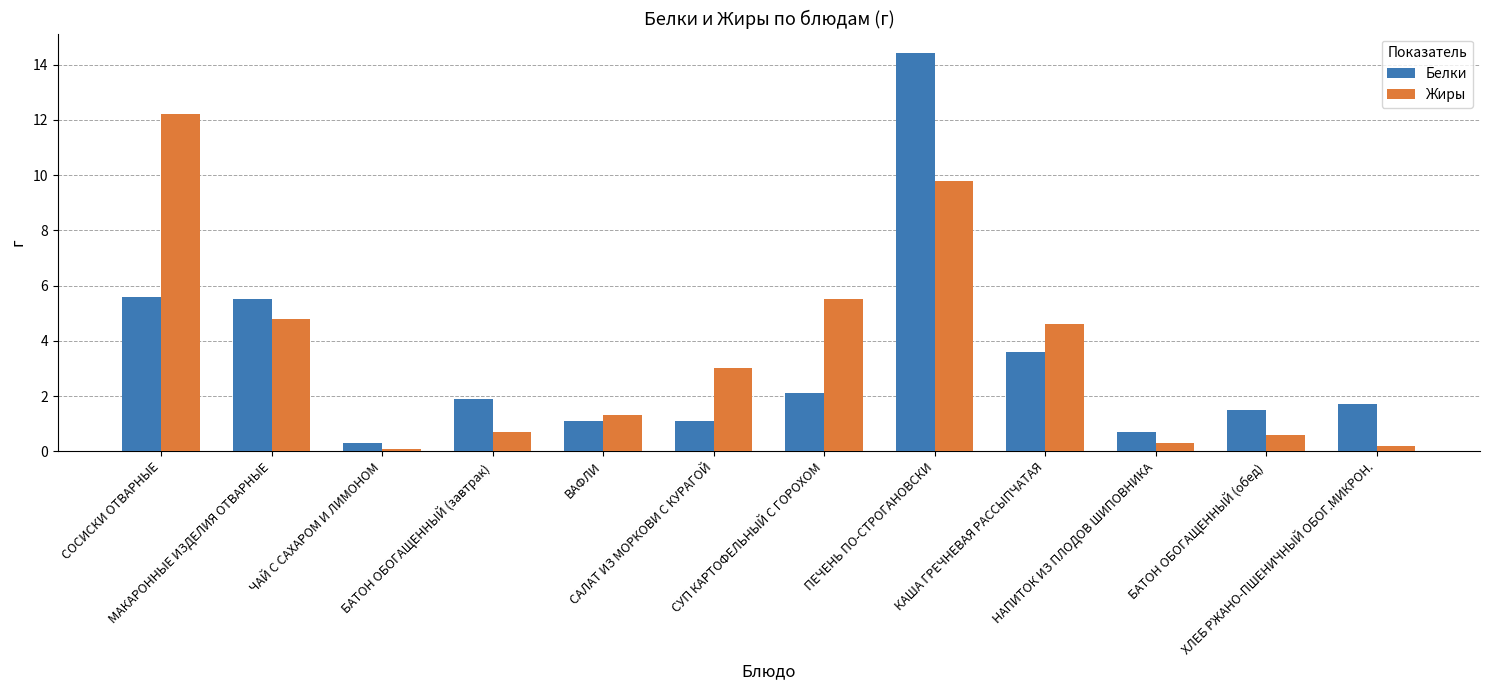

What is the highest value of the Жиры series?

12.2